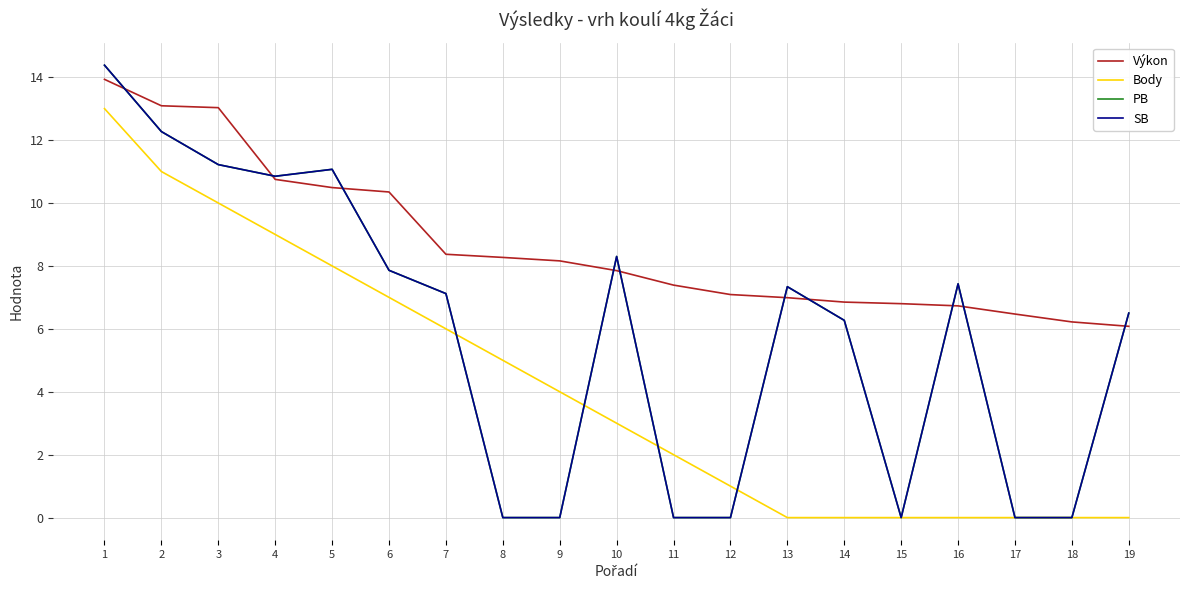

List the series in order of their peak value, highest first.

PB, SB, Výkon, Body